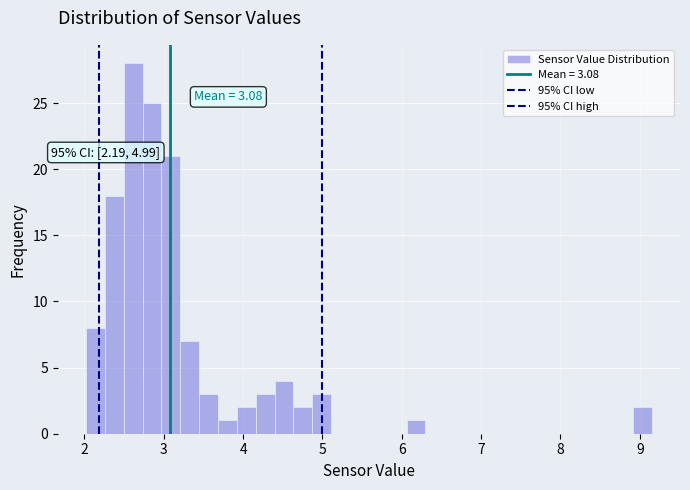

Read against the x-axis, roughly where is the centre of the tallest bar?

2.6